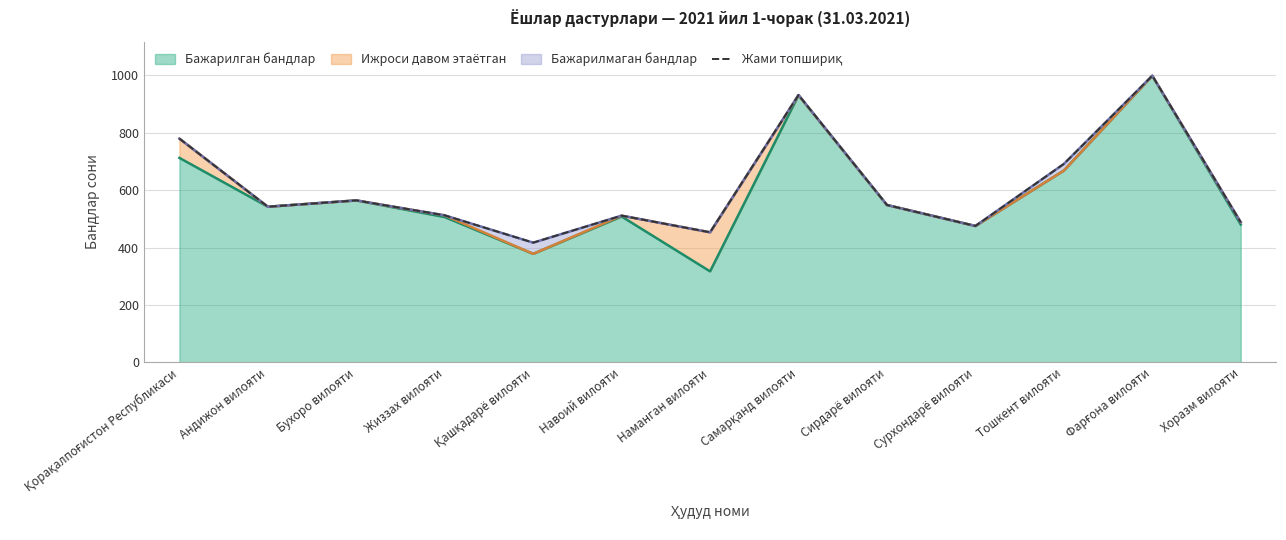

Which has a higher value, Жиззах вилояти or Сурхондарё вилояти?

Жиззах вилояти